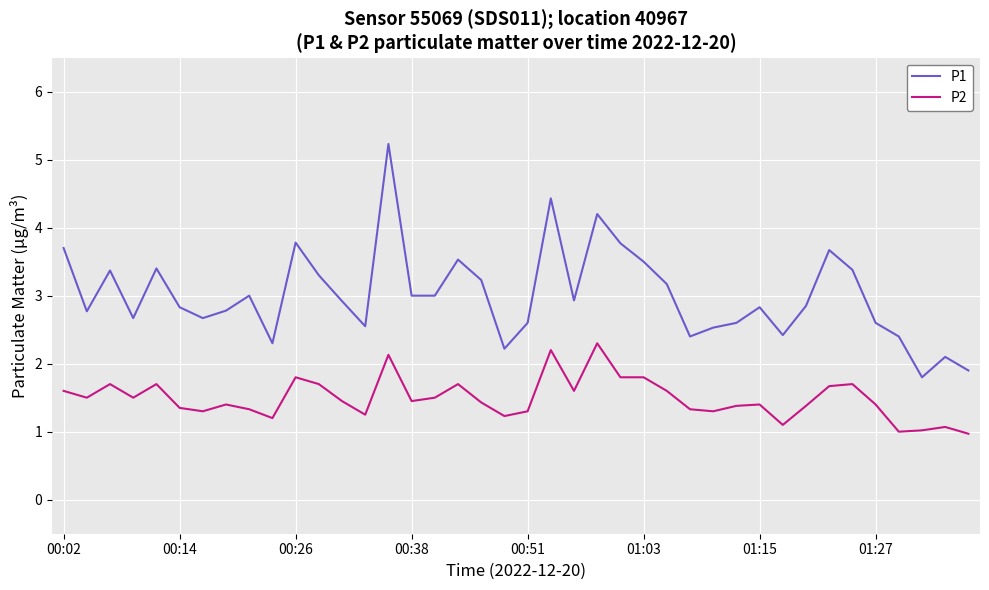

What is the difference between the maximum and minimum values in the P2 series?

1.3